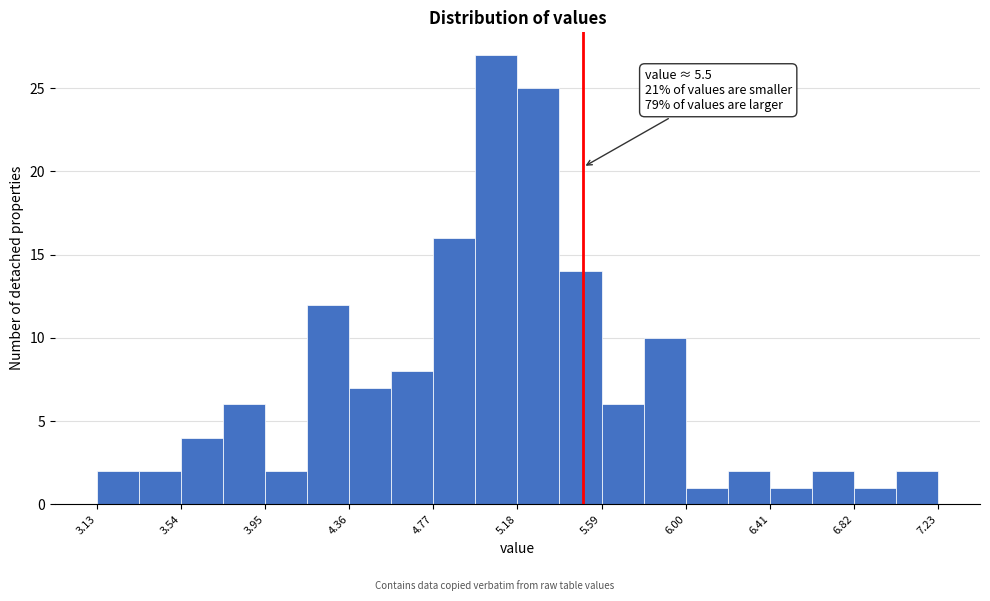

Which range on the x-axis has the tallest bar?

4.975 to 5.180